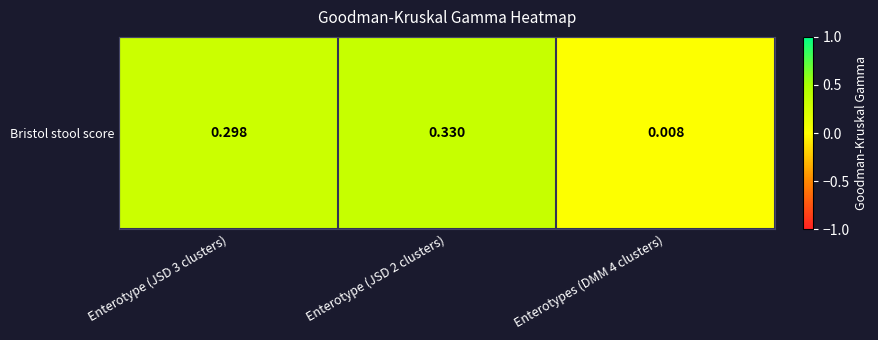

At which label is the value closest to 0?

Enterotypes (DMM 4 clusters)